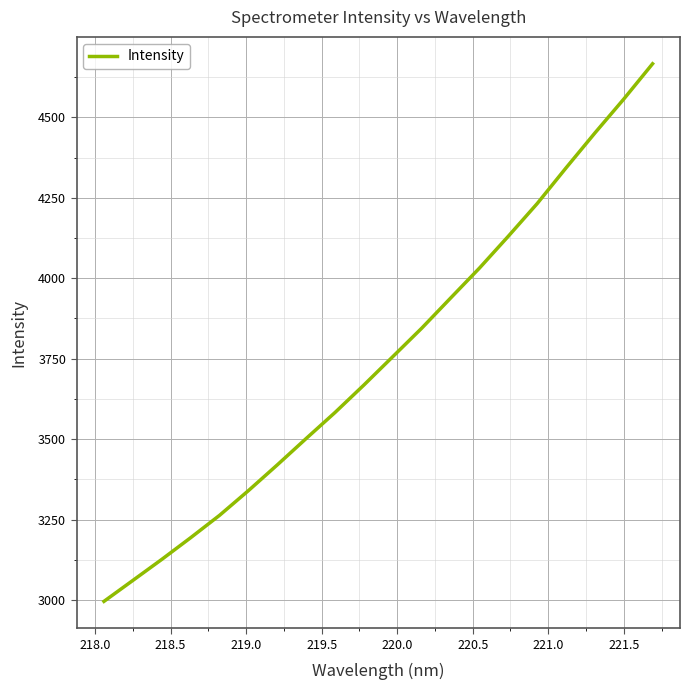

What is the maximum value shown in the chart?

4666.2